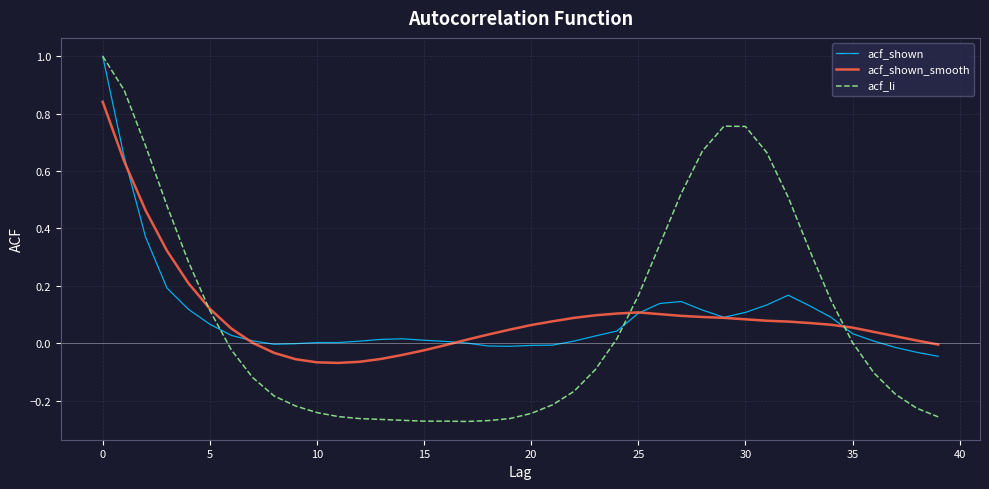

Which series has the widest spread of values?

acf_li